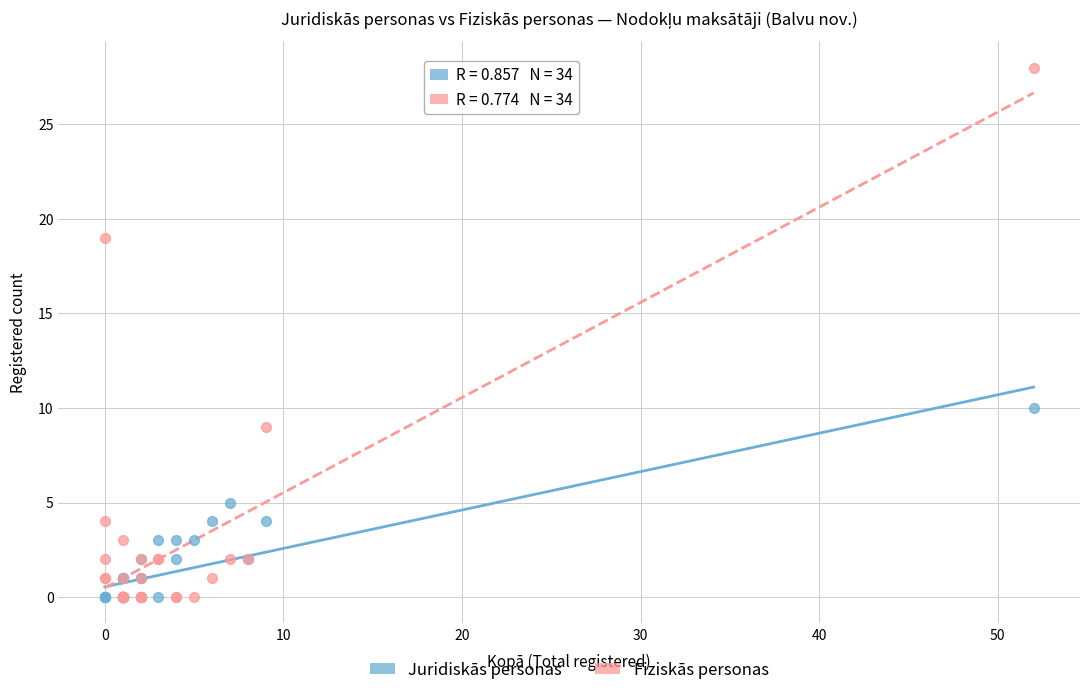

Across all series, what Y value is closest to 14?

10